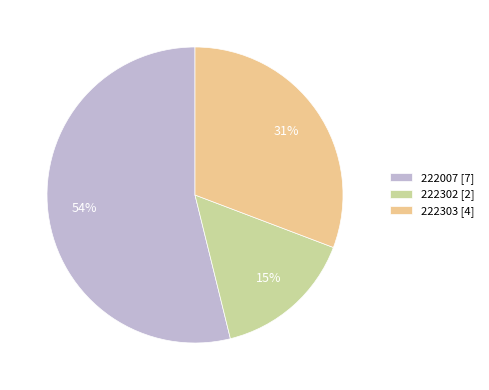

Combined, do 222302 [2] and 222007 [7] account for over 50%?

Yes